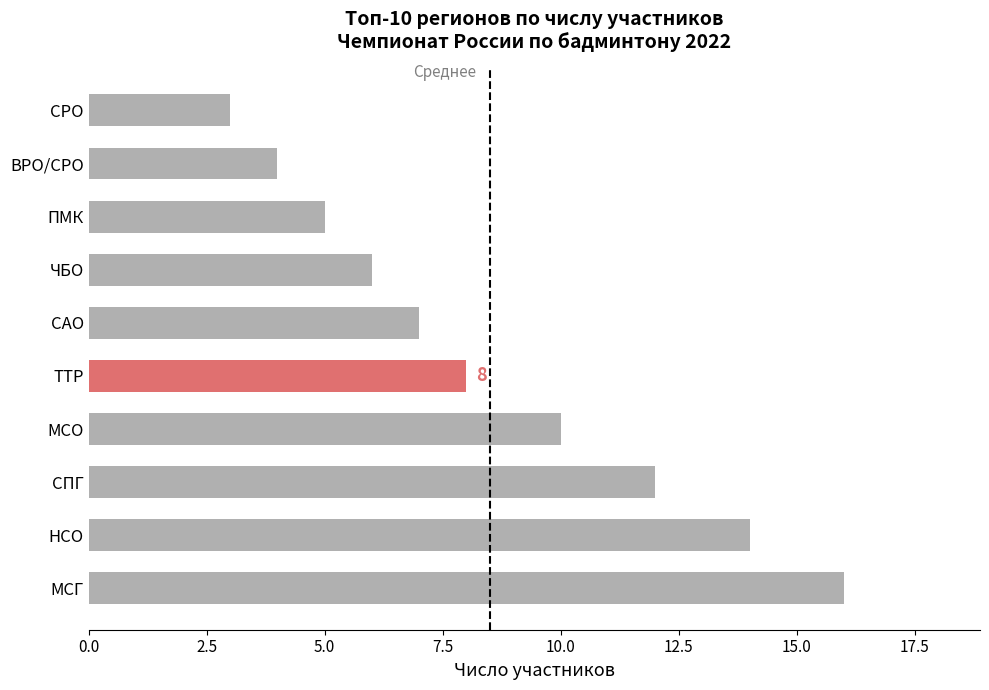

Which category has the lowest value across all series?

СРО